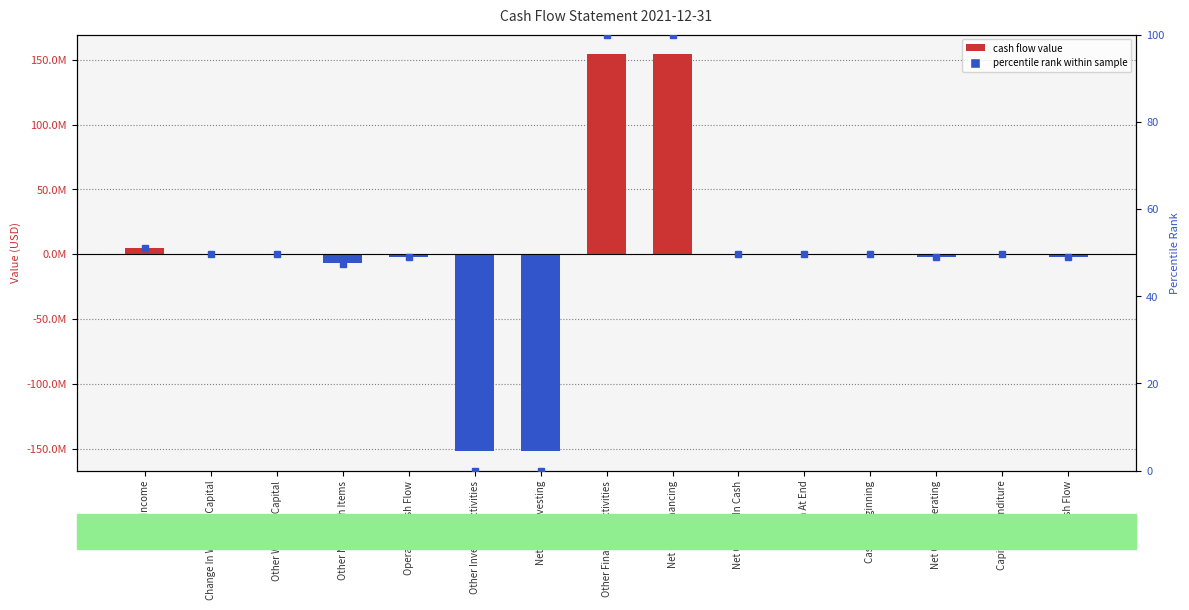

Which category has the lowest value across all series?

Other Investing Activities